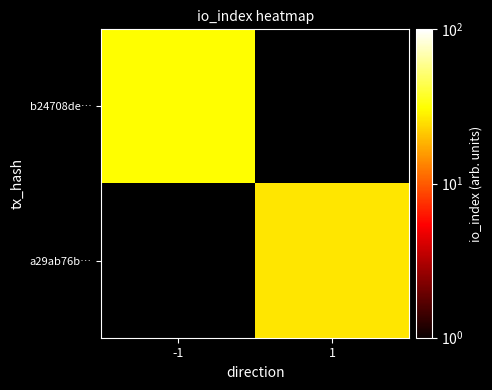

How many series are shown in this chart?

2